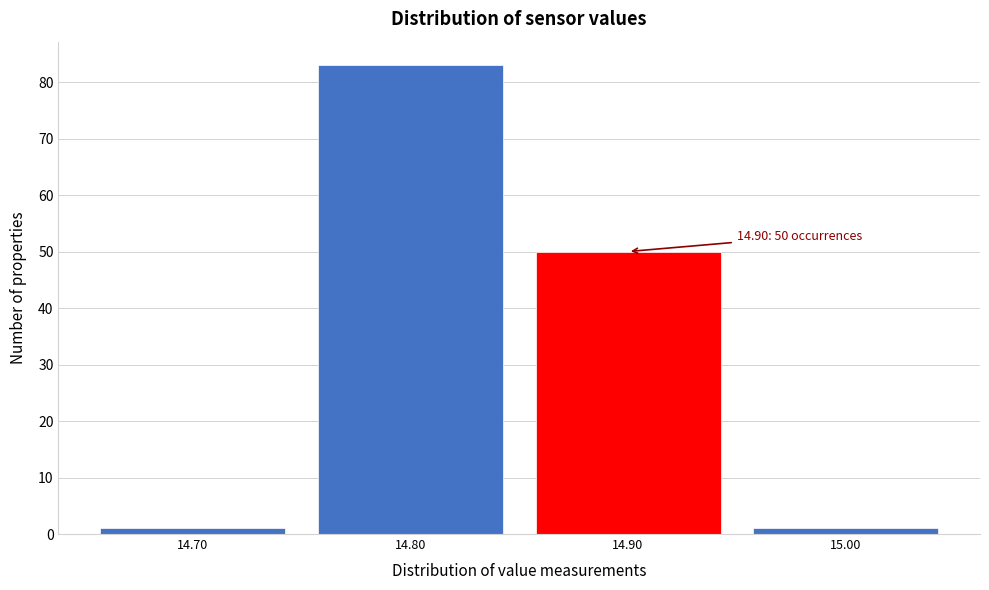

Reading right to left, extract all data points from this chart.

1	50	83	1